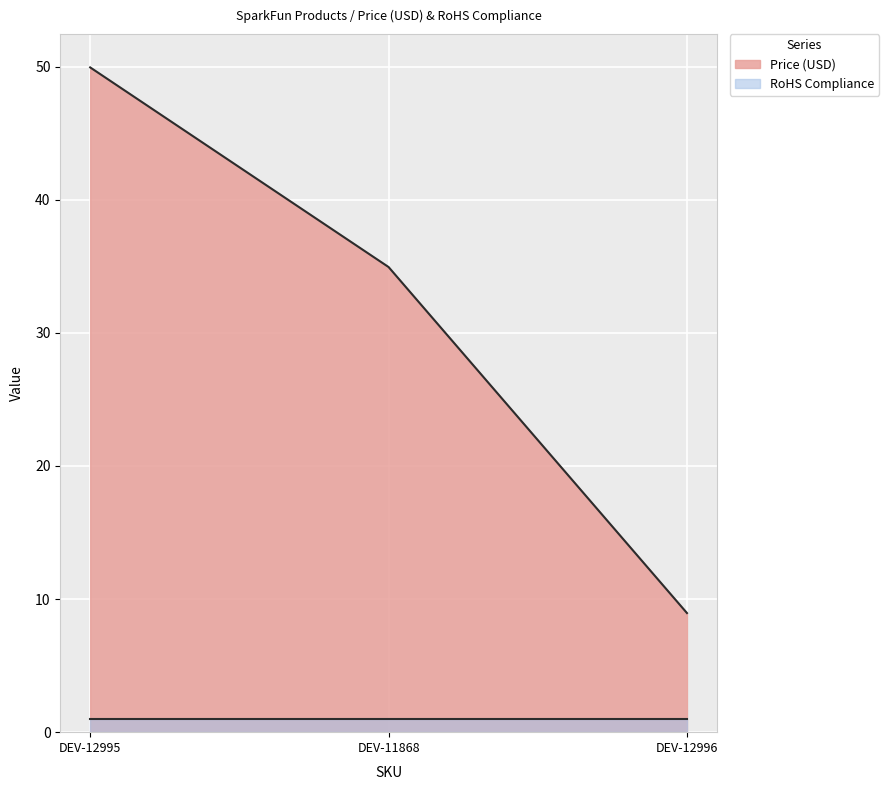

Which label corresponds to the largest value in the chart?

DEV-12995